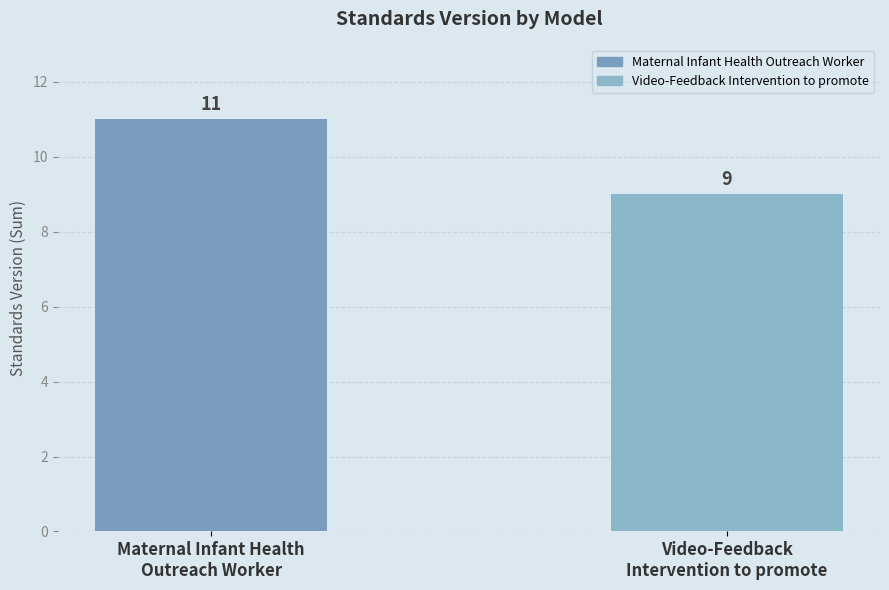

What is the value of the 1st bar from the left?

11